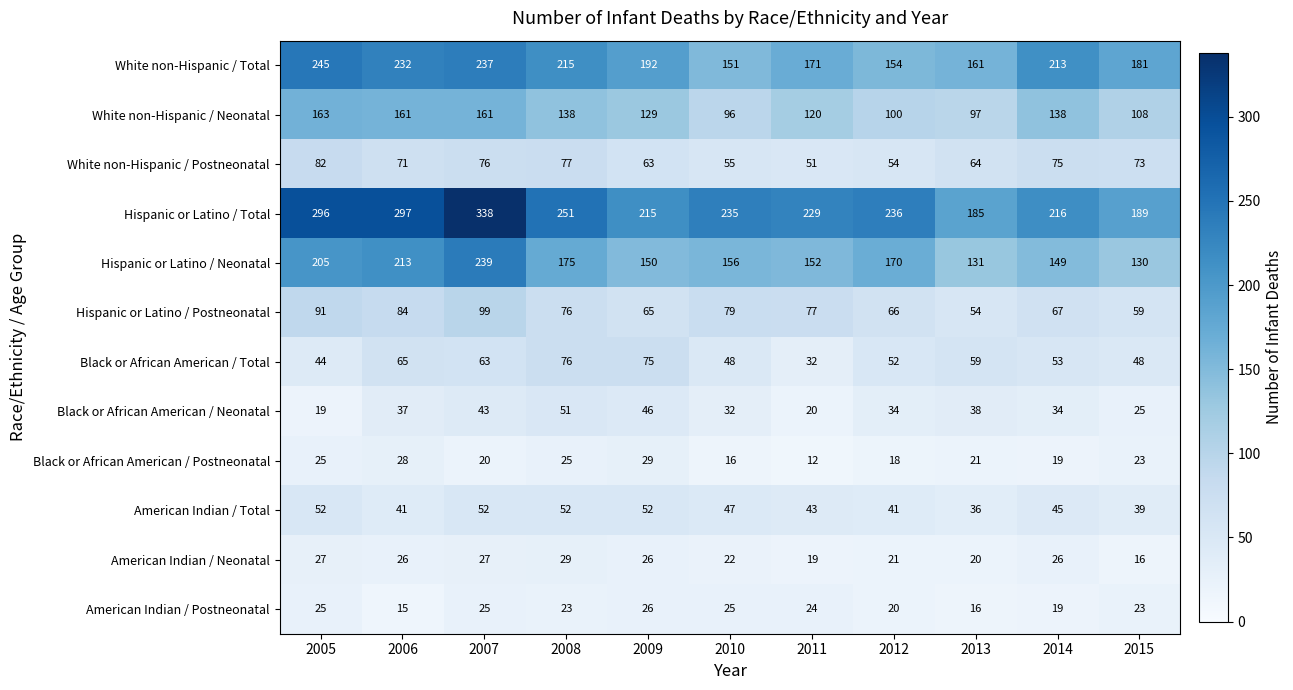

The Black or African American / Neonatal series shows 35 at 2011. True or false?

False